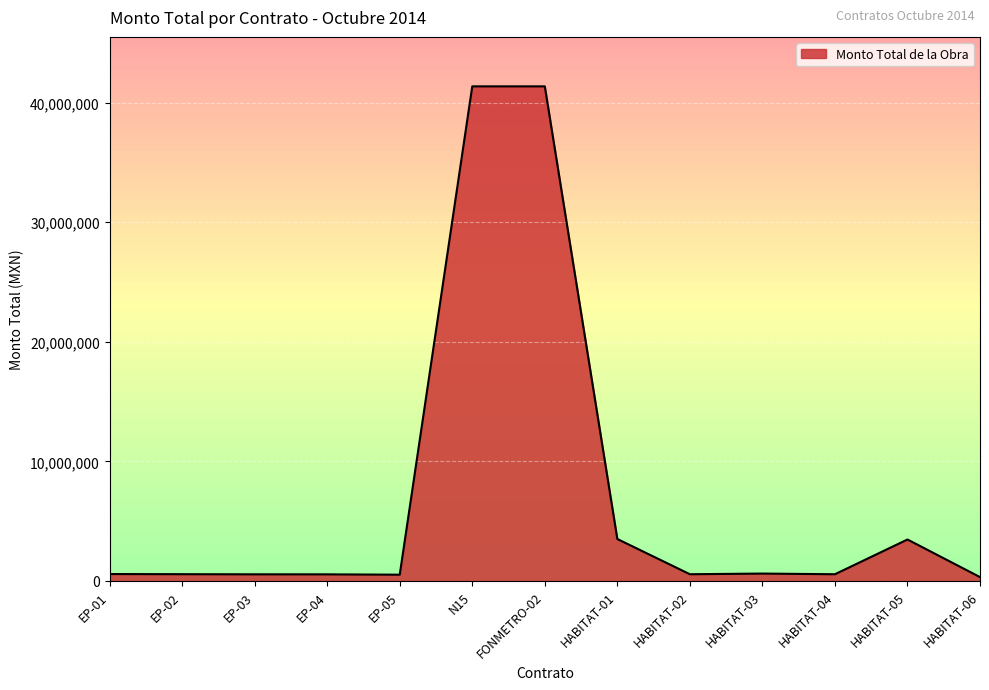

How many values are below 568230?

6